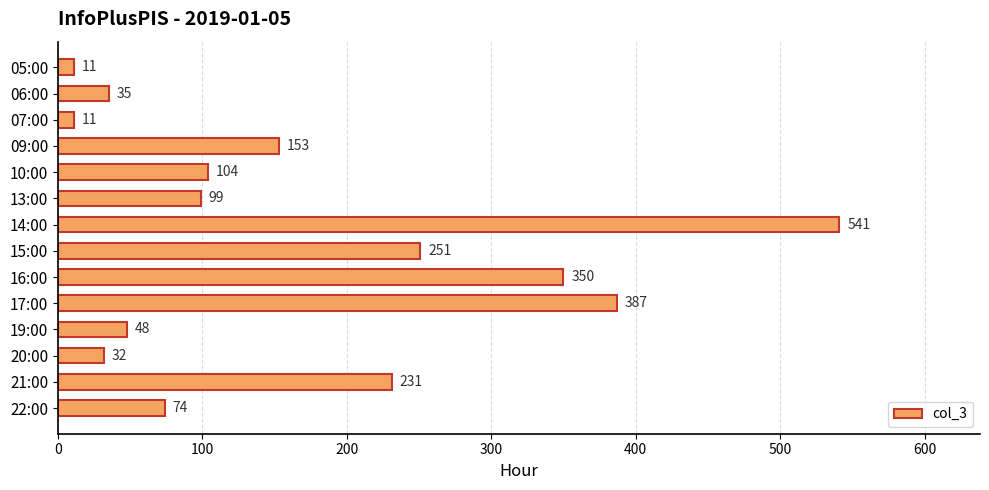

Are the bars grouped side by side (vs. stacked)?

No